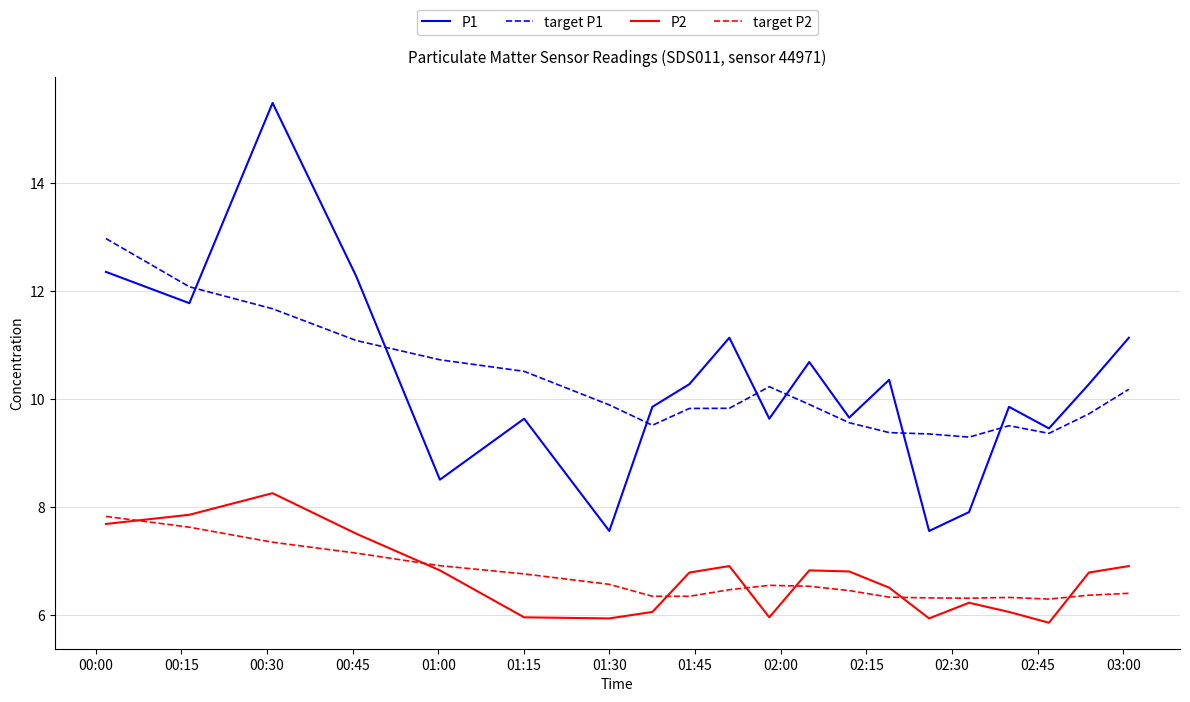

List the series in order of their peak value, highest first.

P1, target P1, P2, target P2